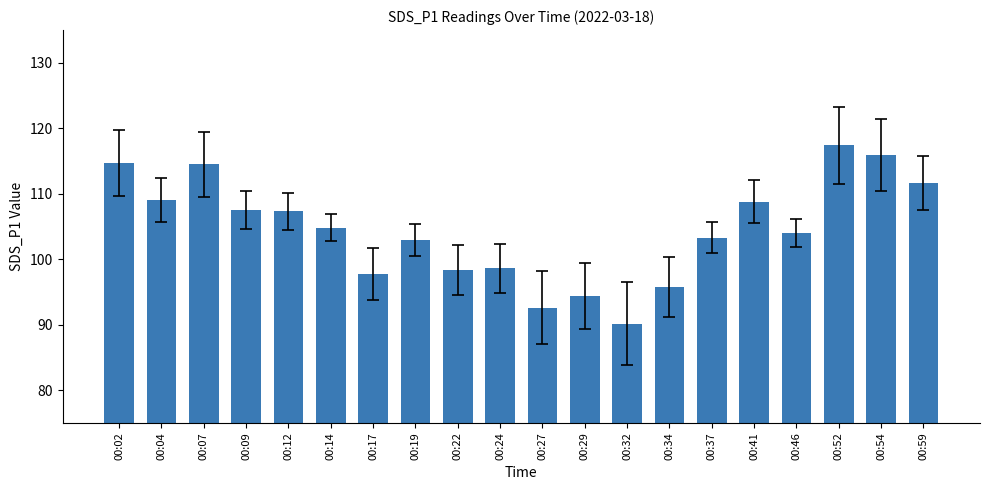

What is the smallest value displayed?

90.2